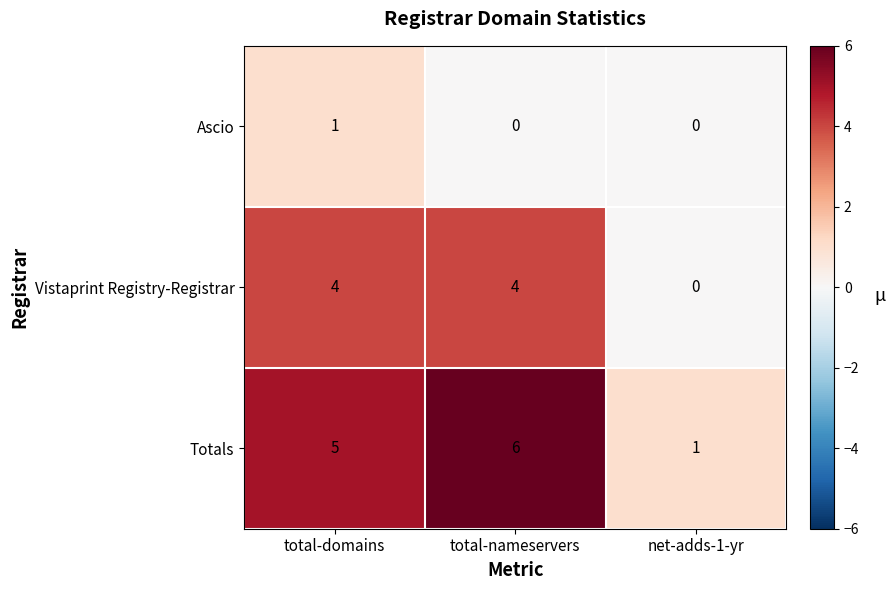

True or false: Totals has a value of 6 at total-nameservers.

True